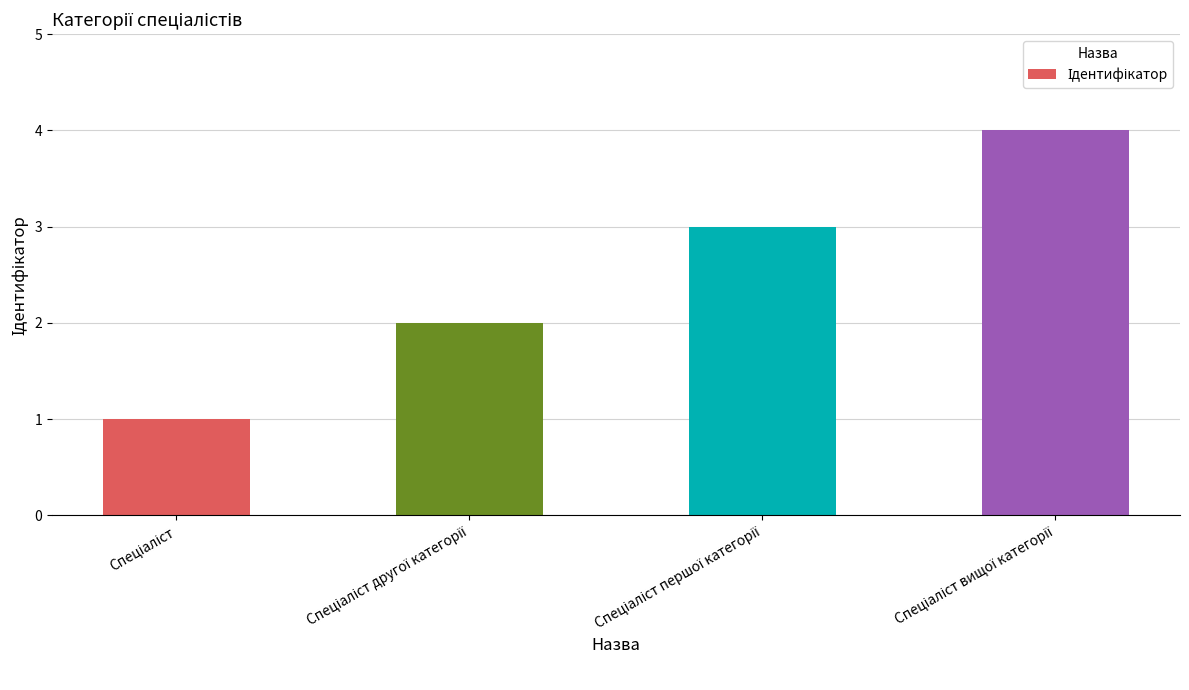

Reading left to right, what are all the values shown in this chart?

1	2	3	4